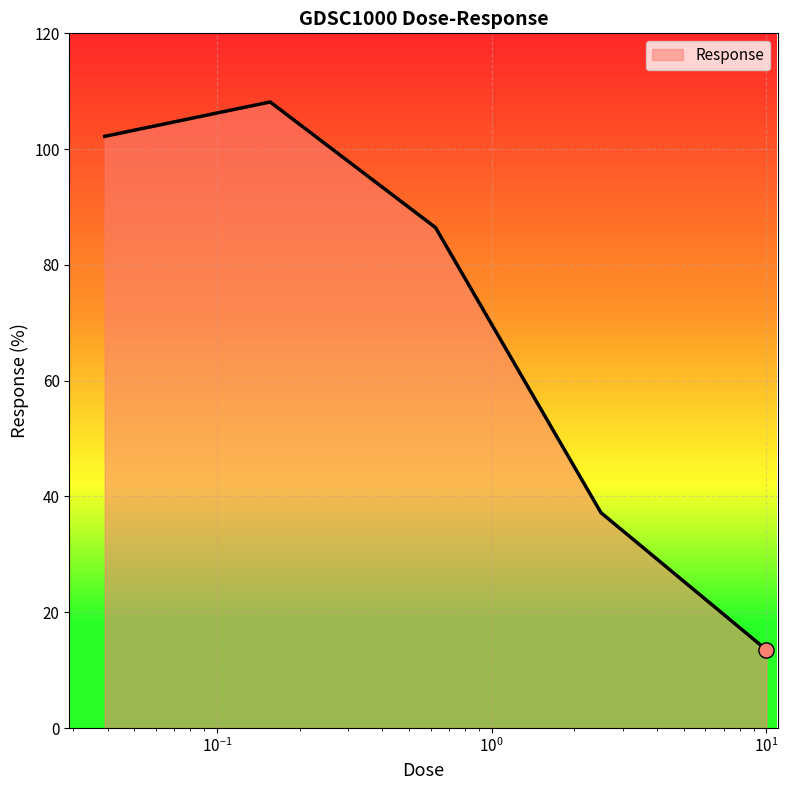

What is the sum of all values?

347.5